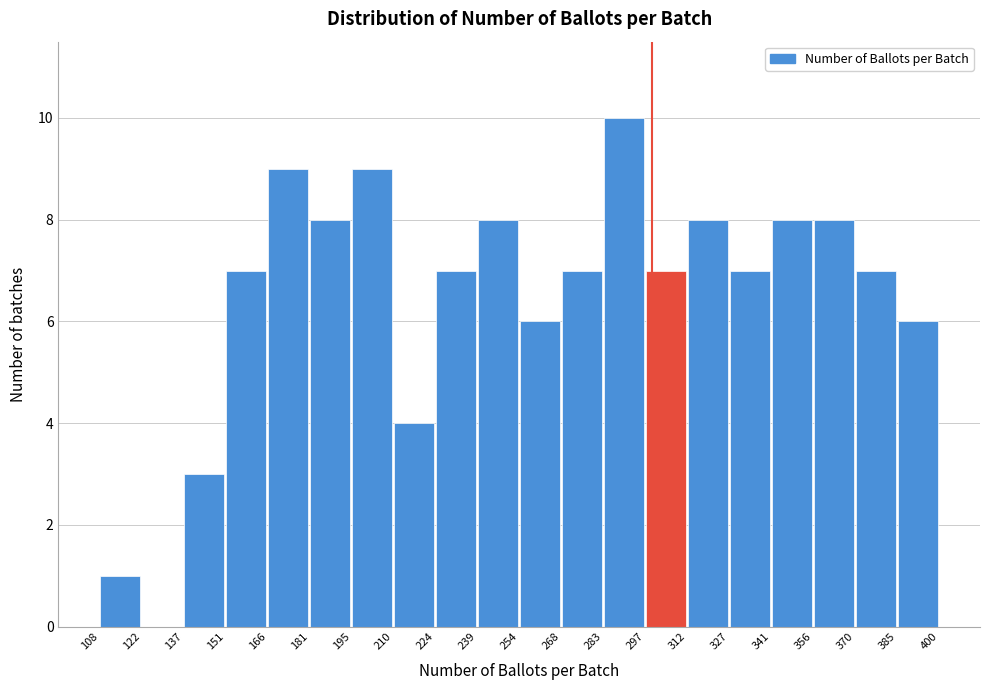

Which range on the x-axis has the tallest bar?

283 to 297